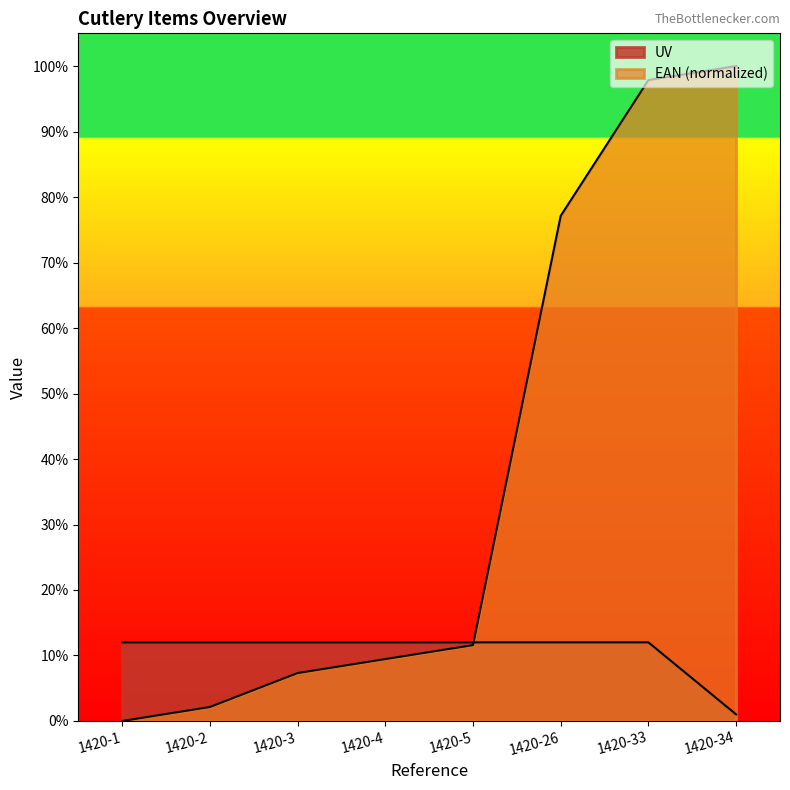

True or false: EAN_scaled has more than 2 points higher than both neighbors.

False